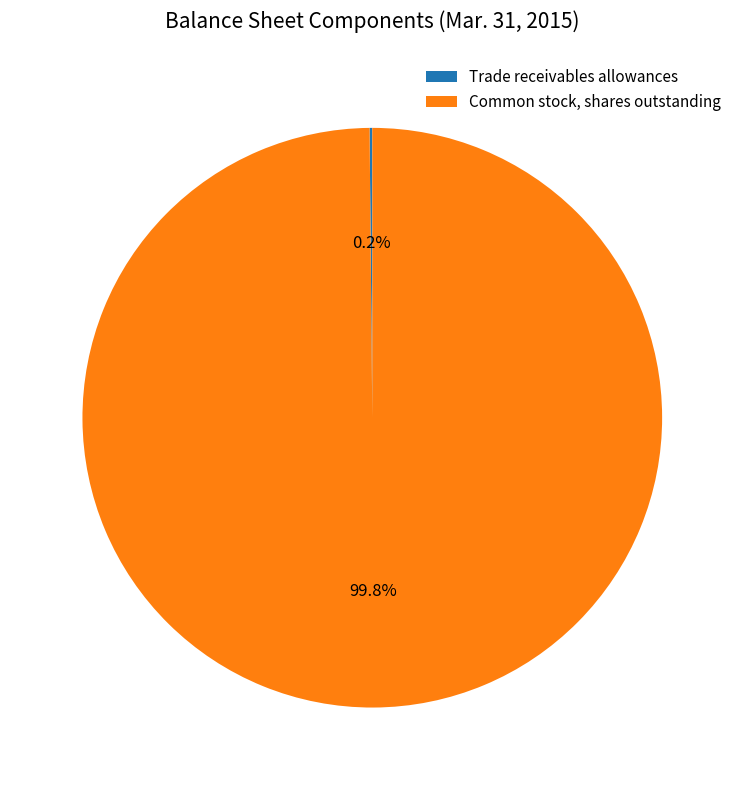

What is the largest slice in the pie chart?

Common stock, shares outstanding